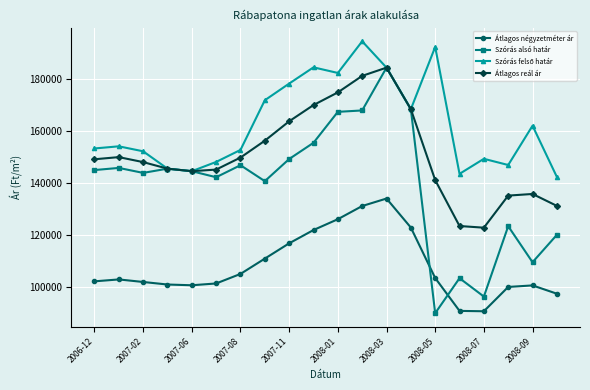

What is the value of the Átlagos négyzetméter ár point at the 13th from the left?

134089